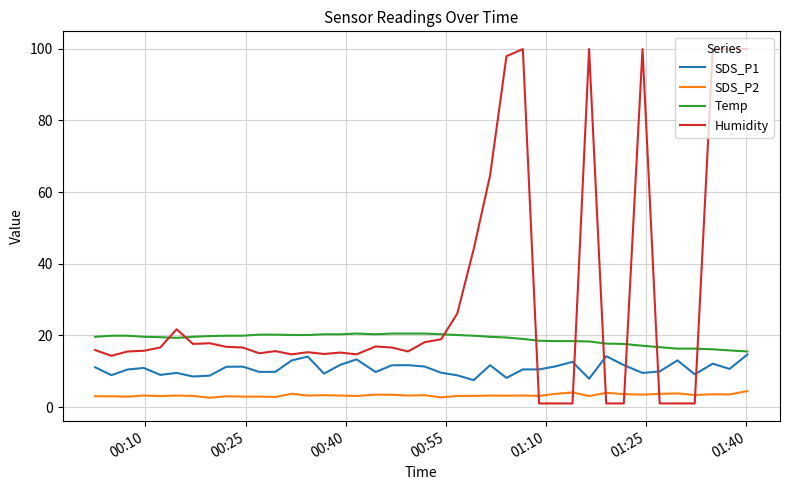

How many intersections are there between Temp and Humidity?

9